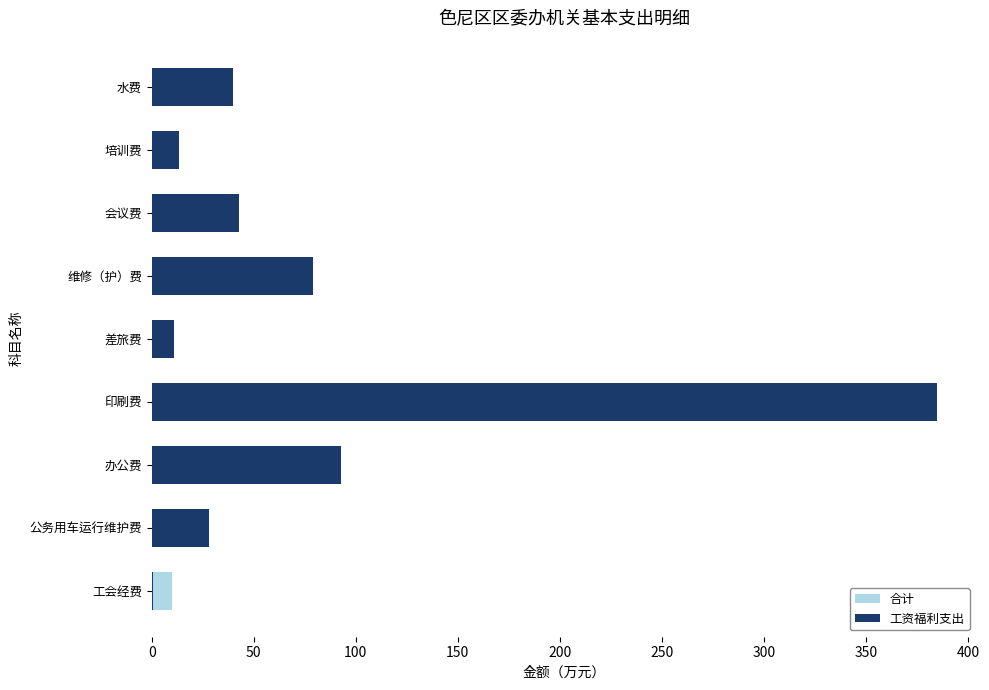

Are the bars horizontal?

Yes